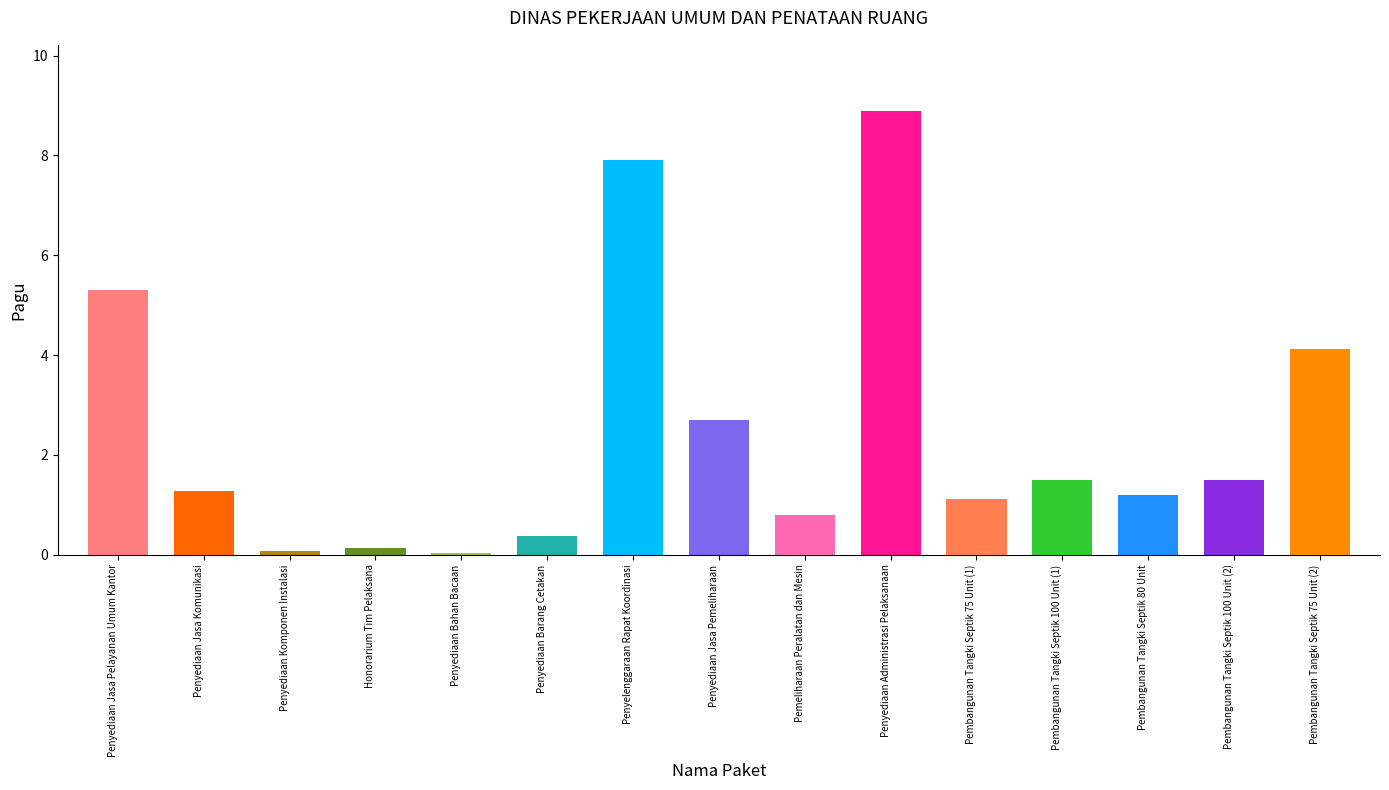

What is the difference between the maximum and minimum values?

8.8